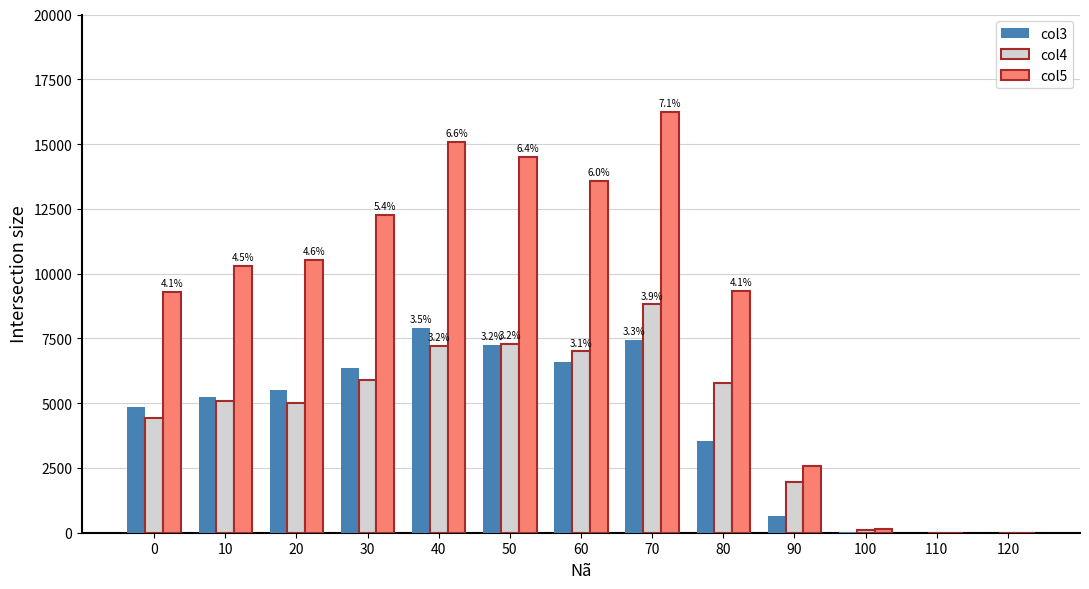

What is the total value across all series at 70?

32472